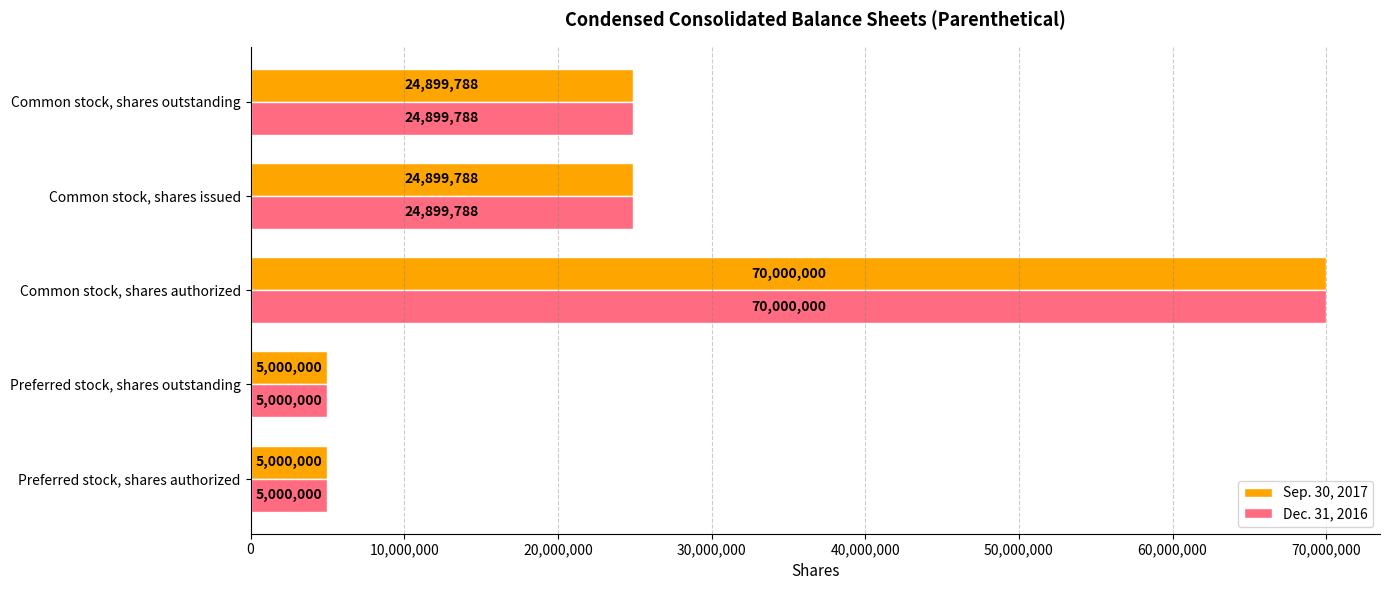

True or false: Dec. 31, 2016 has a value of 24899788 at Common stock, shares outstanding.

True